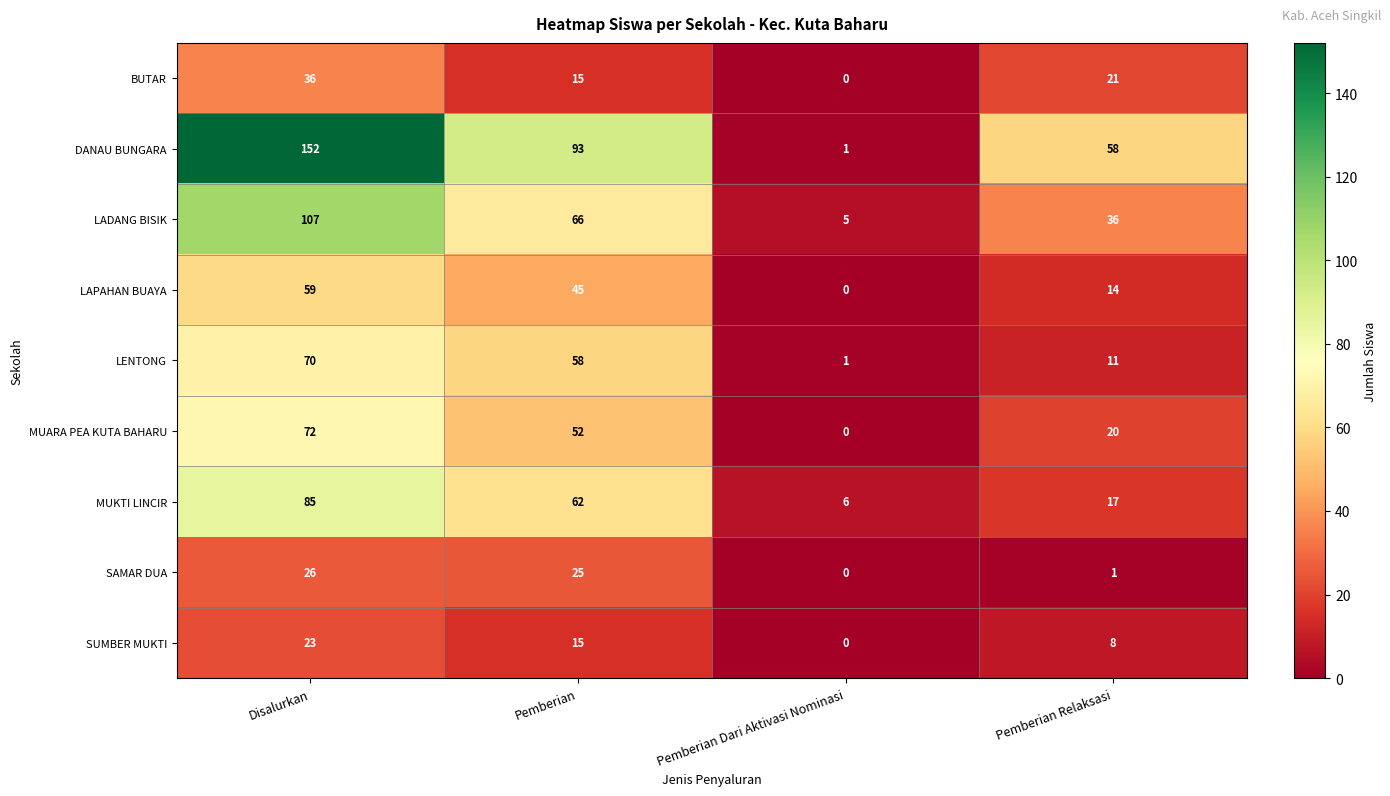

At how many categories does at least one series exceed 145?

1